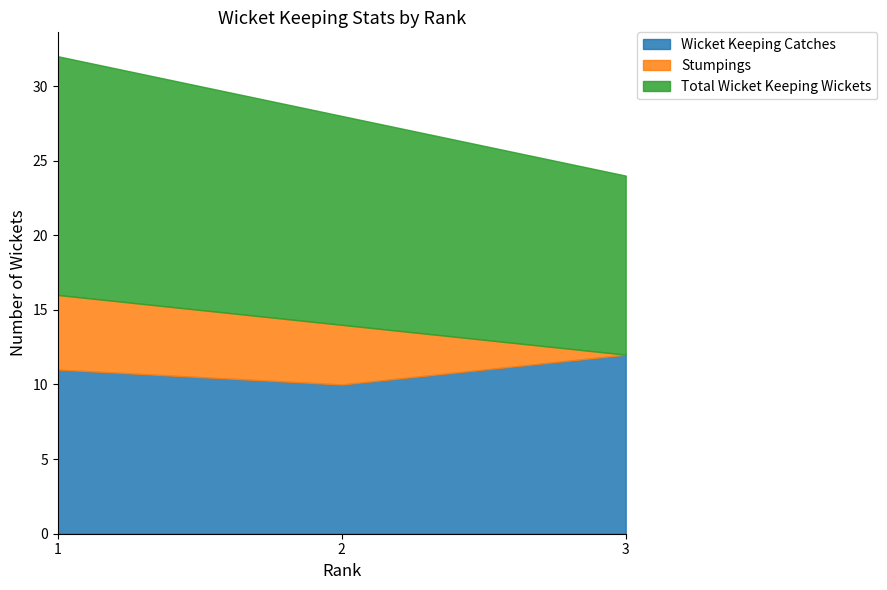

What is the difference between the highest and lowest values at 2?

10